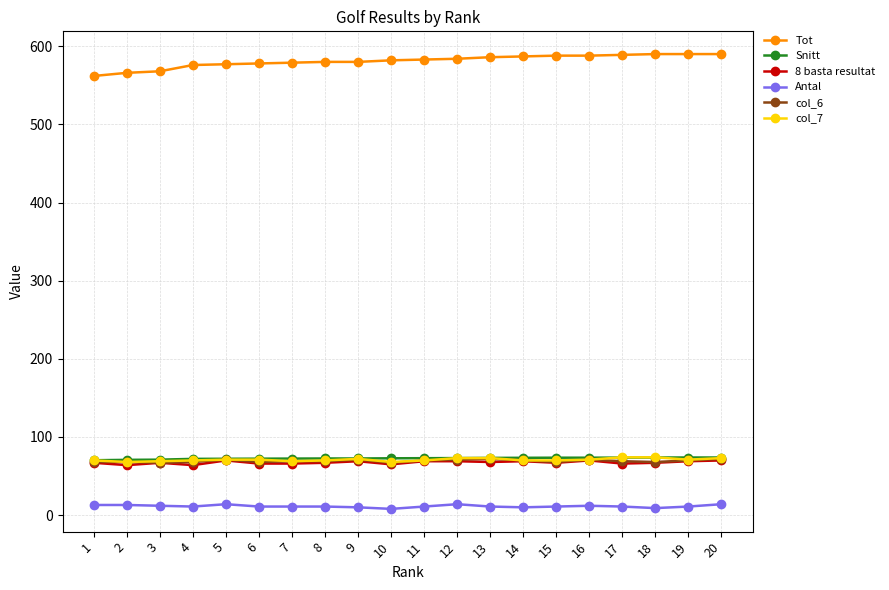

What is the difference between the second highest and second lowest values in the col_7 series?

6.0